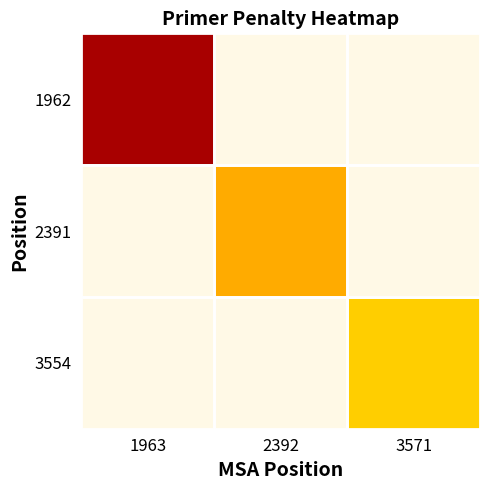

Rank the series by their average value, from highest to lowest.

1962, 2391, 3554